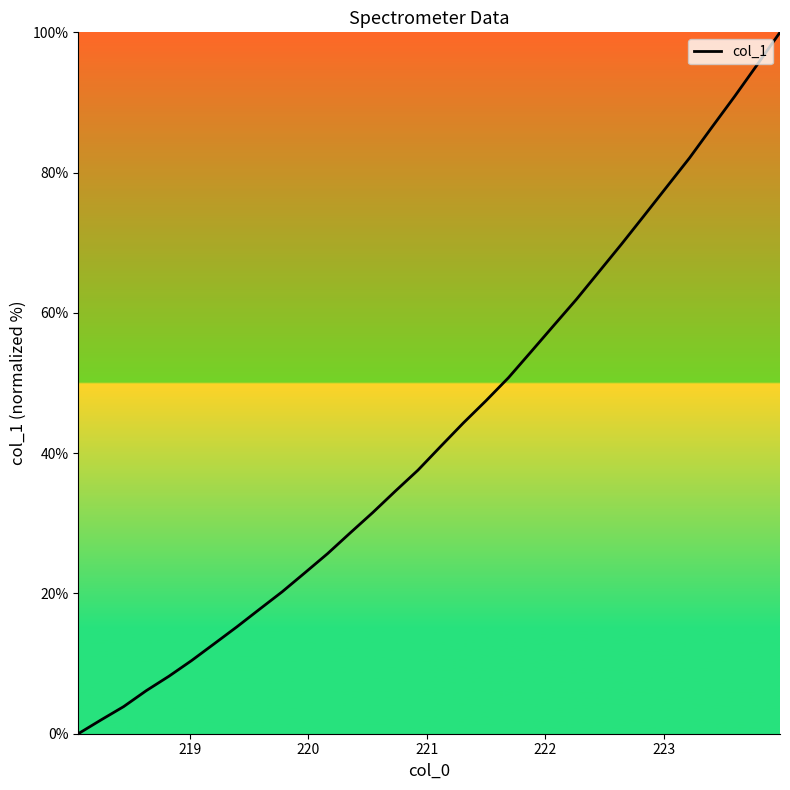

What is the difference between the maximum and minimum values?

100.0